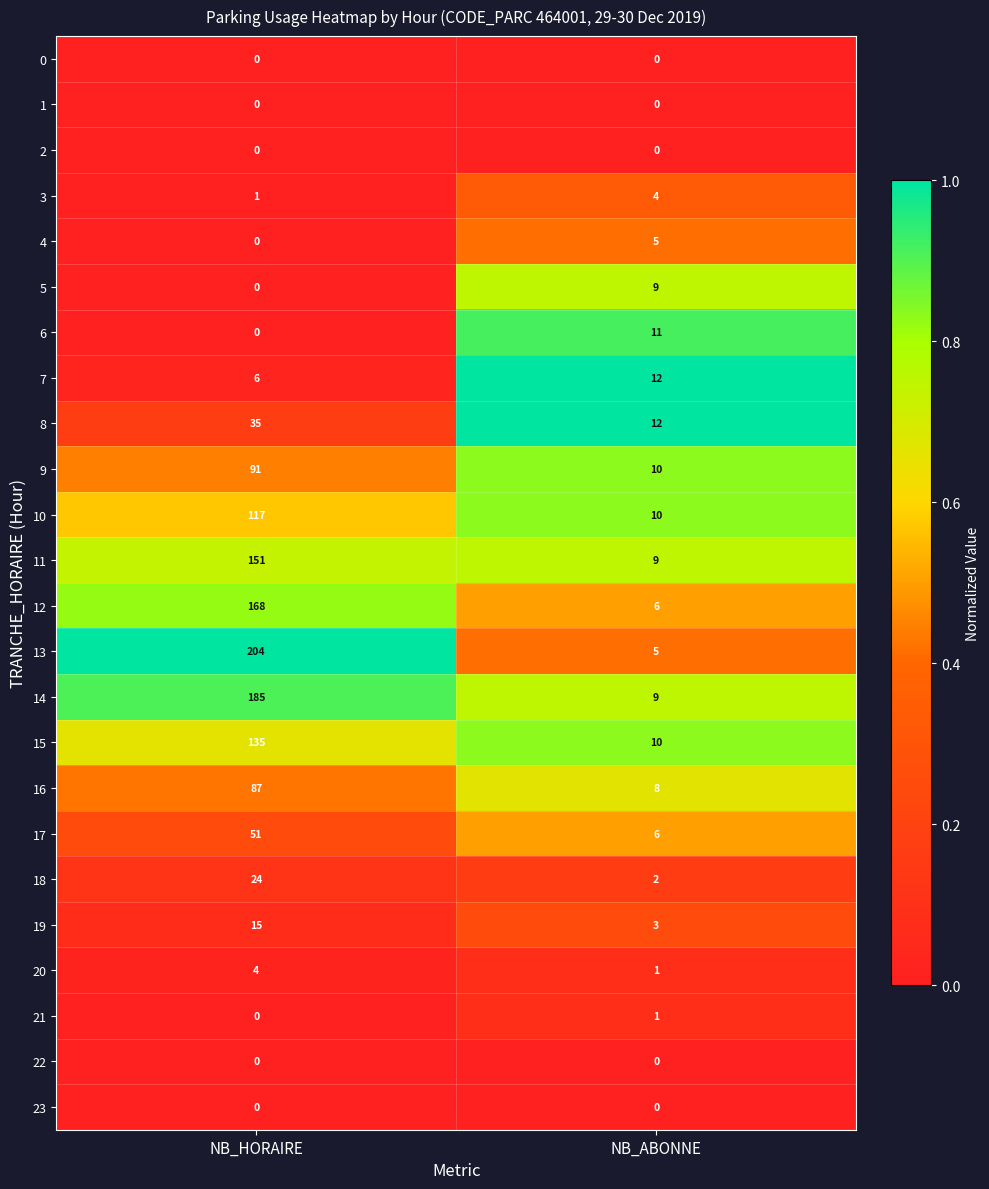

At which category is the sum across all series the highest?

NB_HORAIRE